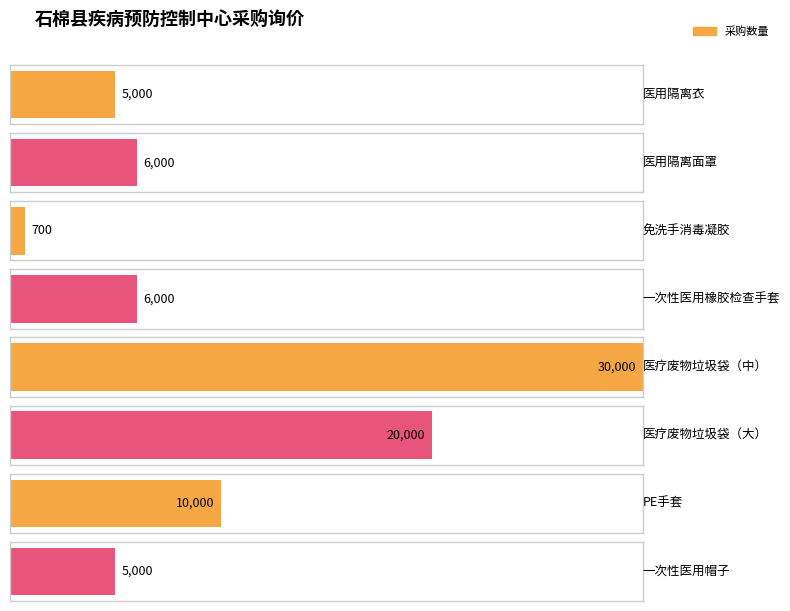

The value at PE手套 is 16104. True or false?

False